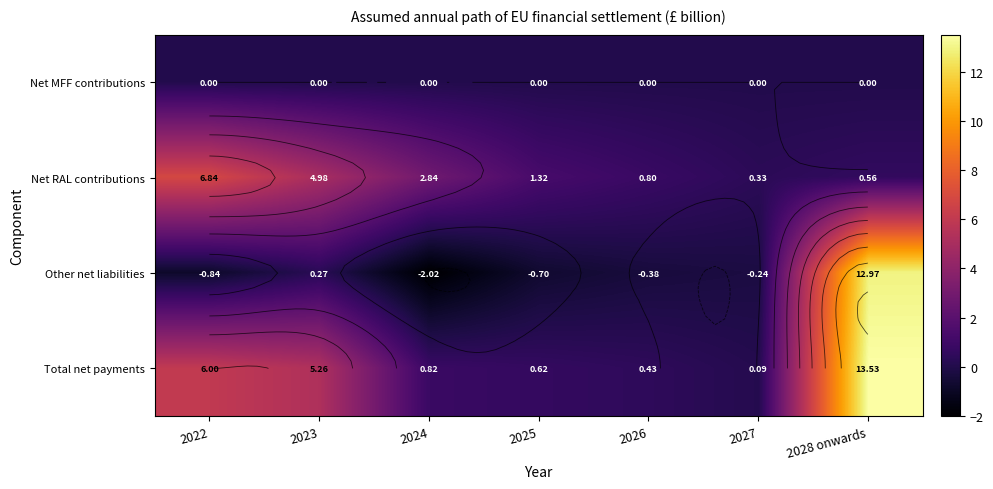

Which category has the highest value in the Net MFF contributions series?

2022